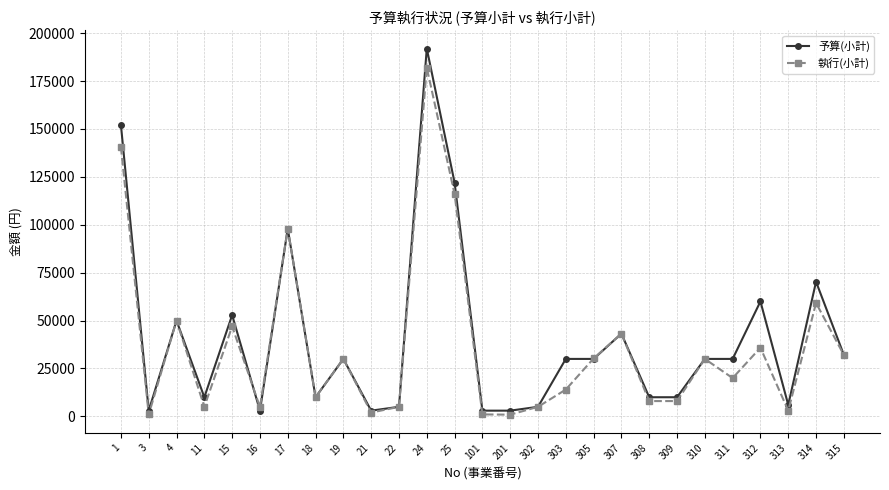

True or false: 予算(小計) has more than 0 points higher than both neighbors.

True